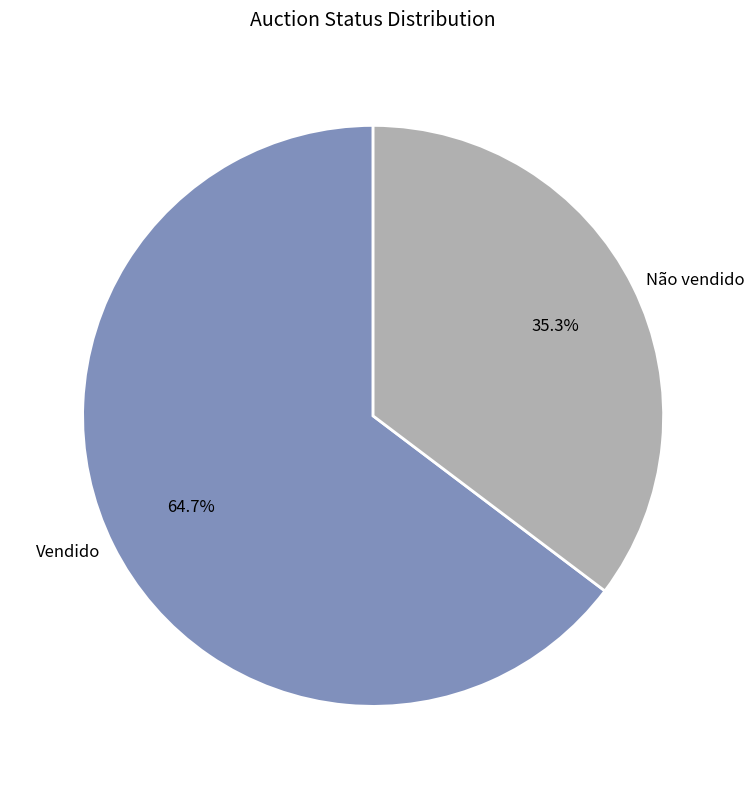

To the nearest percent, what portion does Vendido represent?

65%